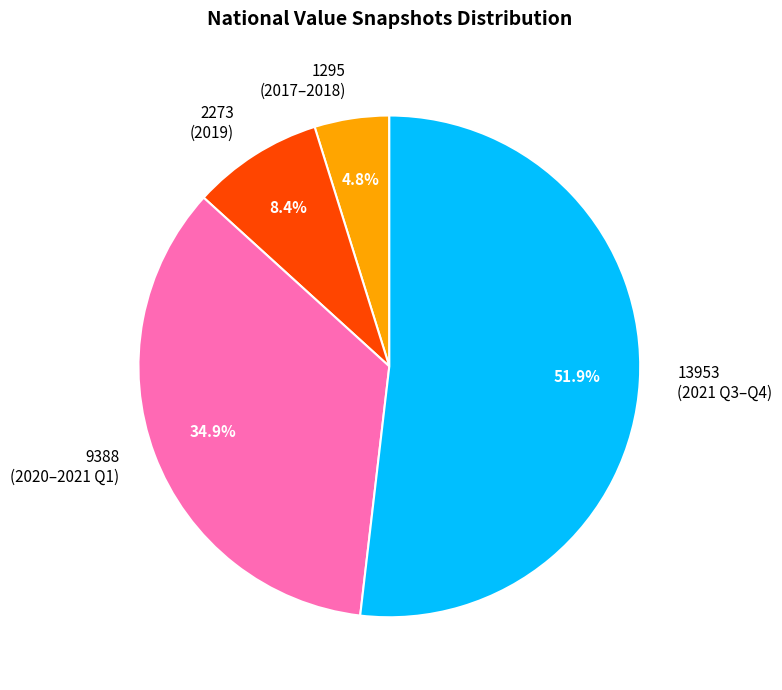

Which has a higher value, 1295 (2017–2018) or 9388 (2020–2021 Q1)?

9388 (2020–2021 Q1)